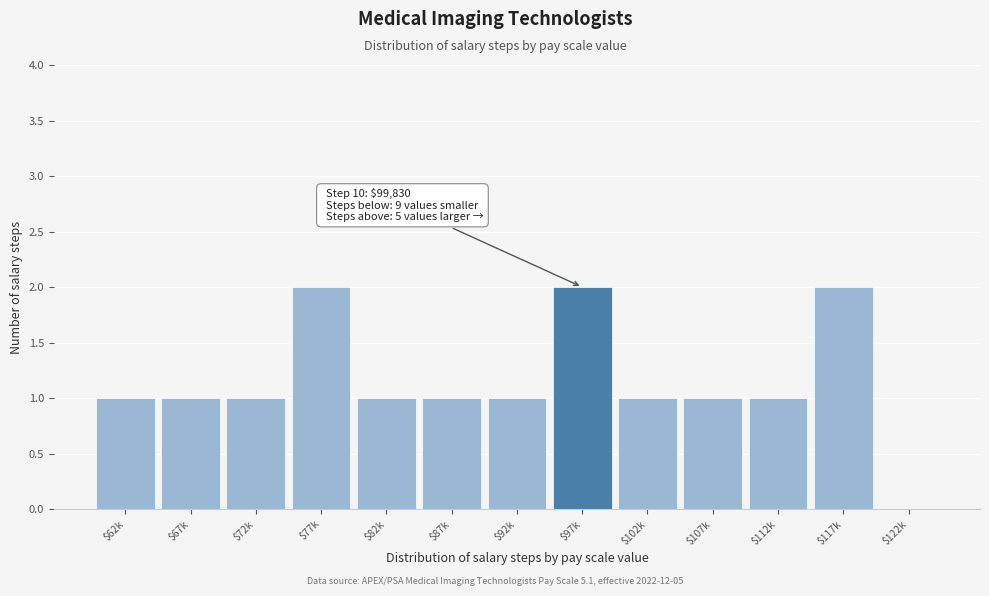

What is the sum of all values?

15